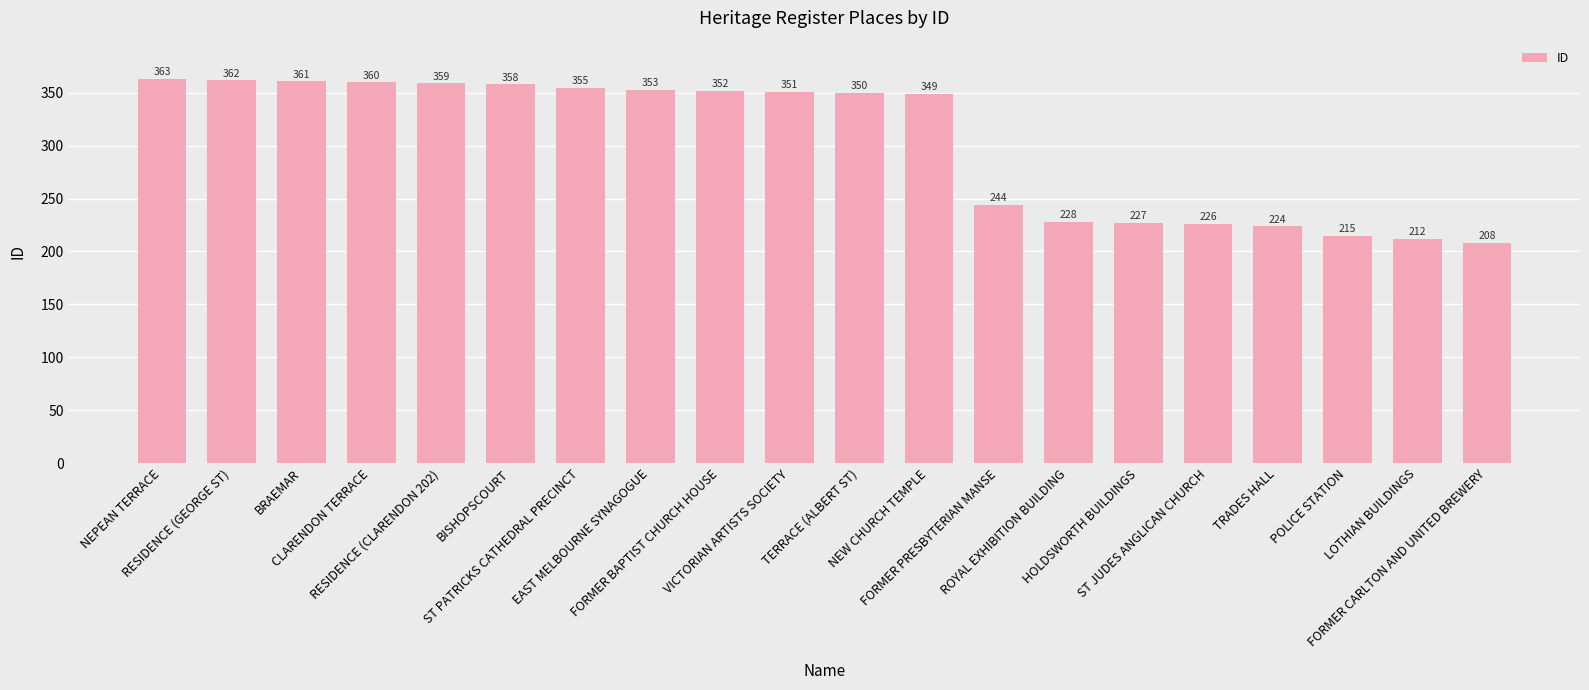

What is the difference between the values at FORMER PRESBYTERIAN MANSE and HOLDSWORTH BUILDINGS?

17